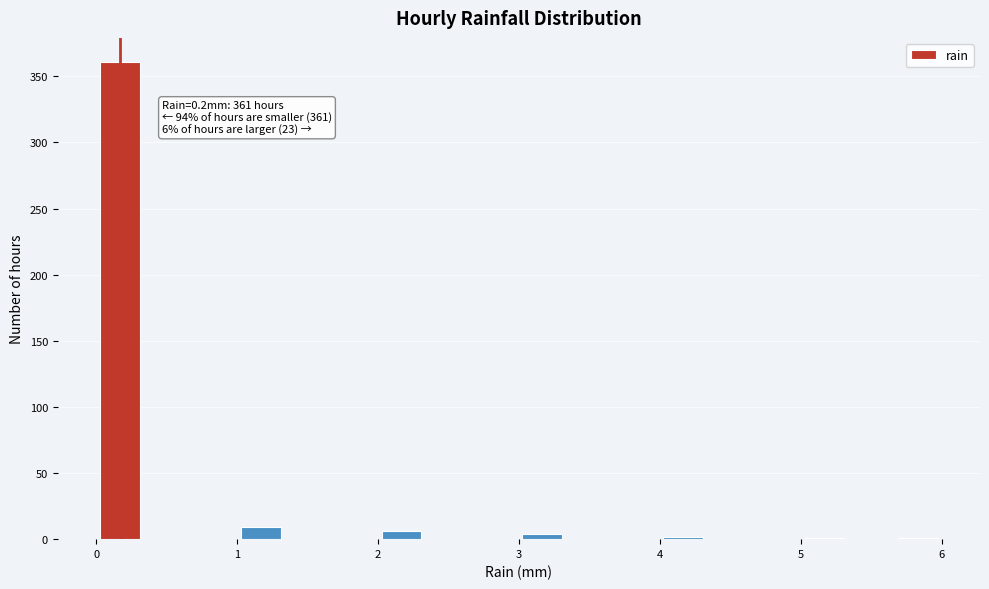

Read against the x-axis, roughly where is the centre of the tallest bar?

0.2